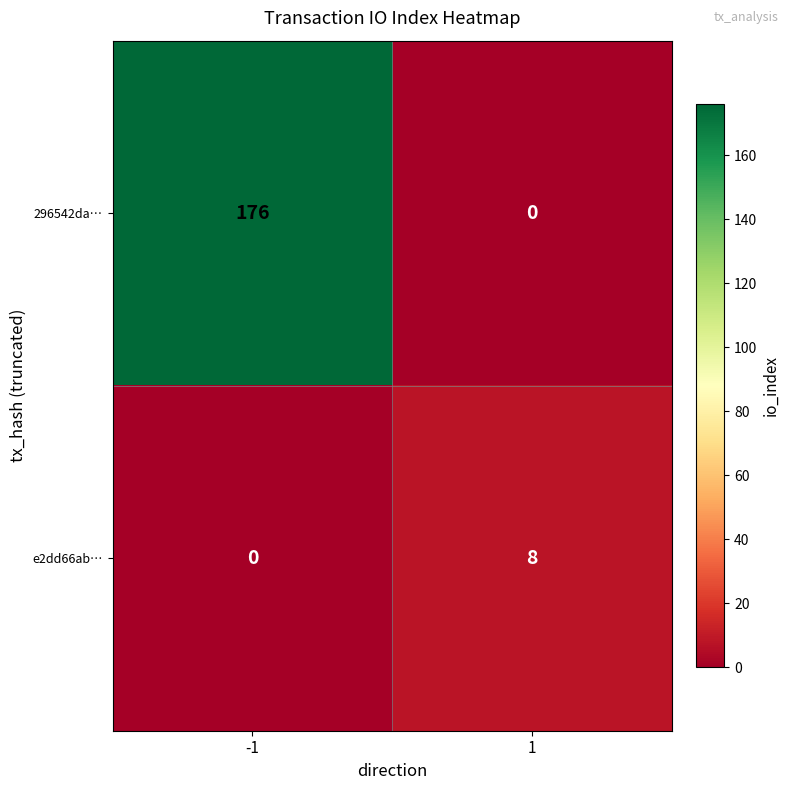

List the series in order of their overall mean, highest first.

296542da…, e2dd66ab…